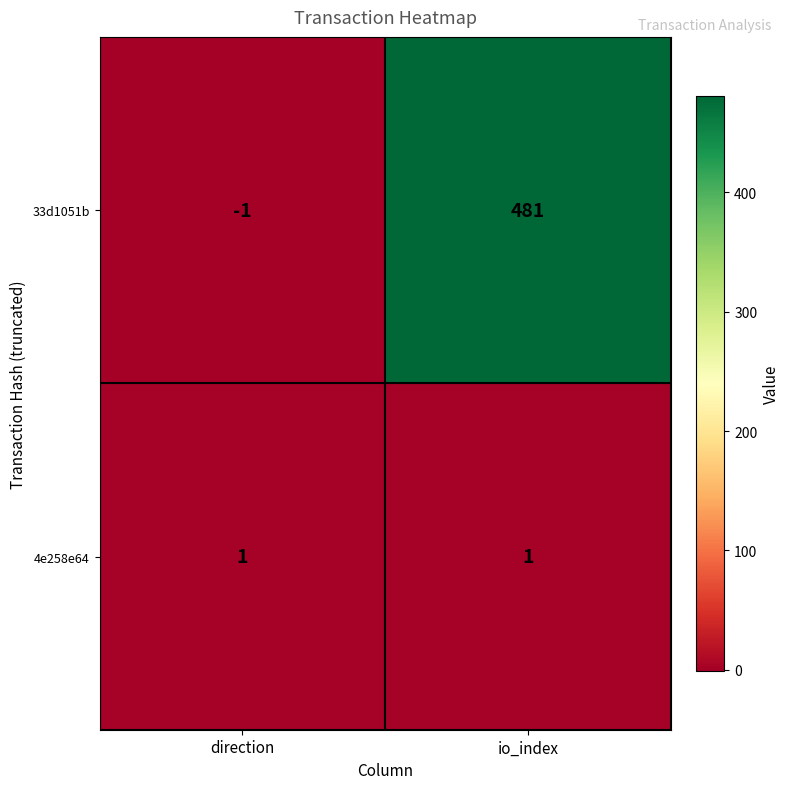

Which series has the largest range (max minus min)?

33d1051b